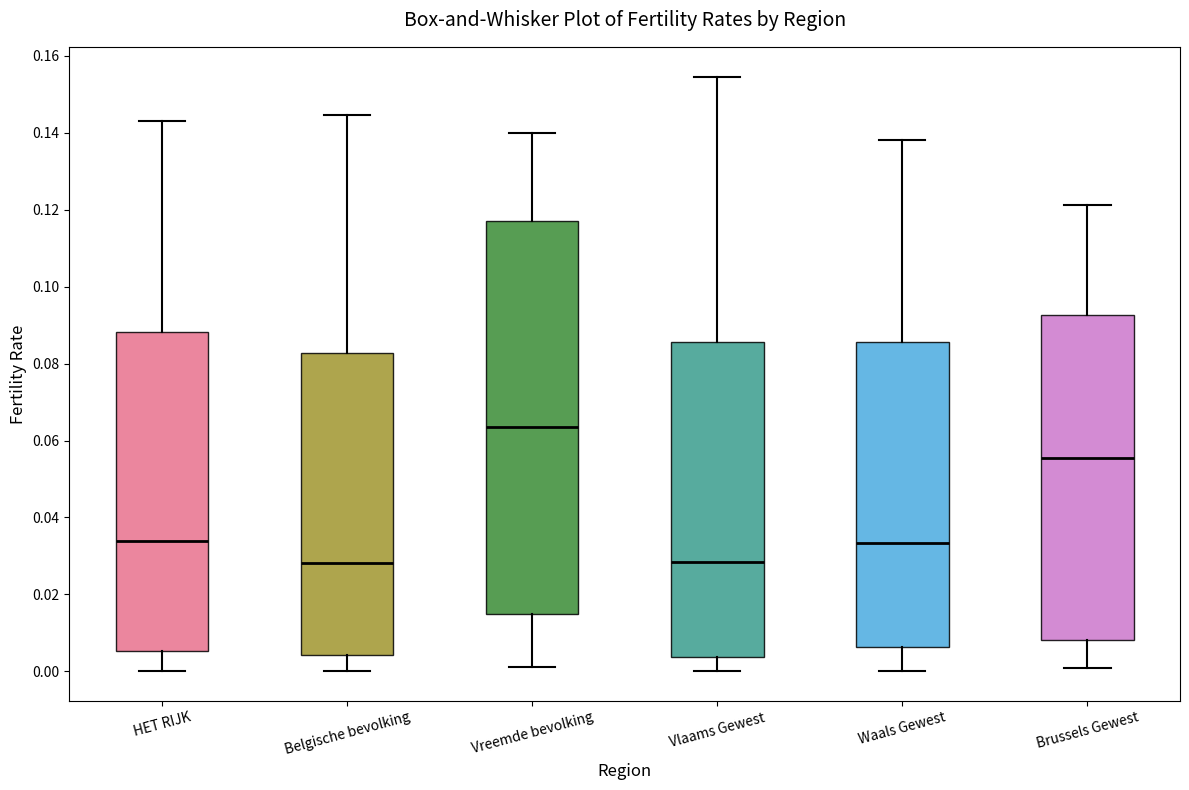

Where does the lower whisker of the box for Waals Gewest end on the y-axis? The values are not printed on the chart, so give them approximately, as read against the axis.

0.000